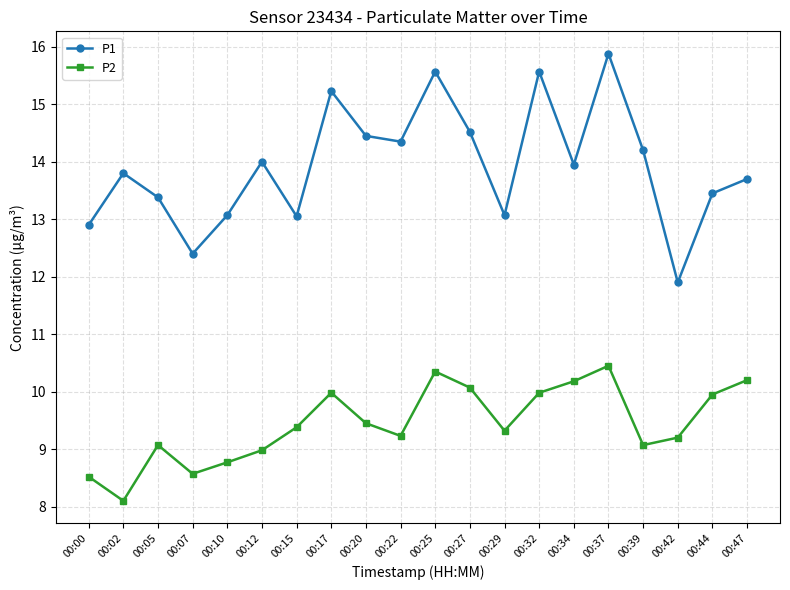

What value does the P1 series have at 00:25?

15.6